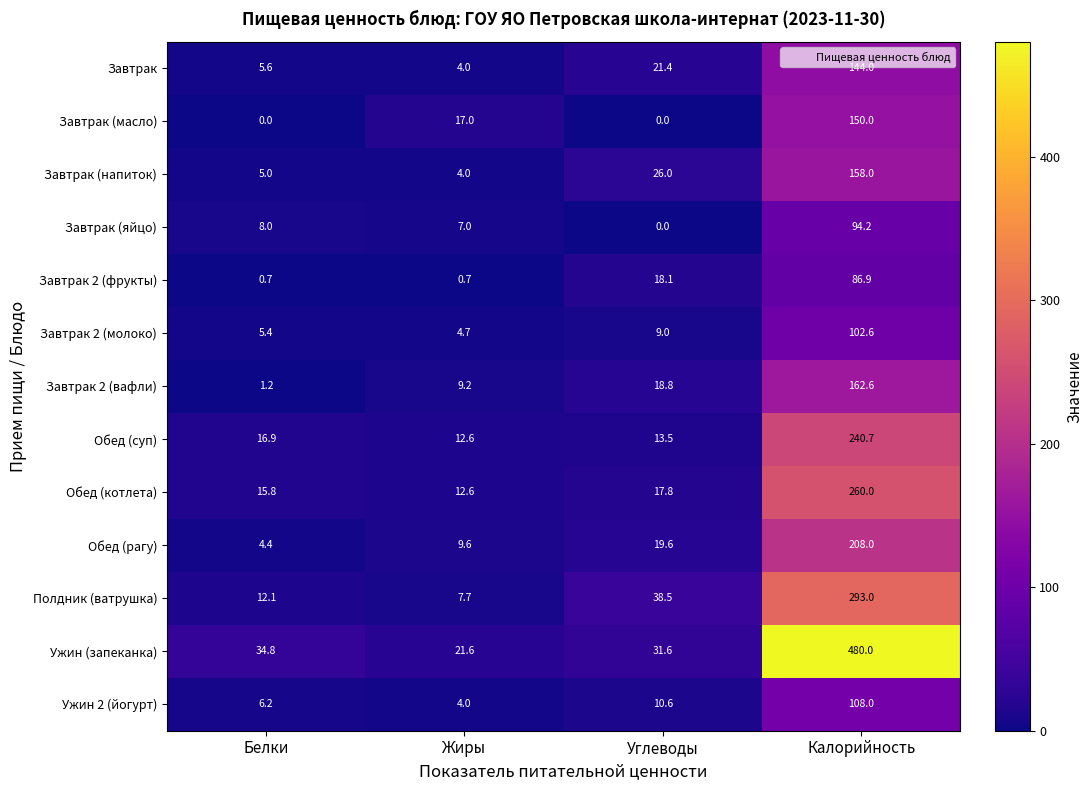

Count the number of categories in the chart.

4